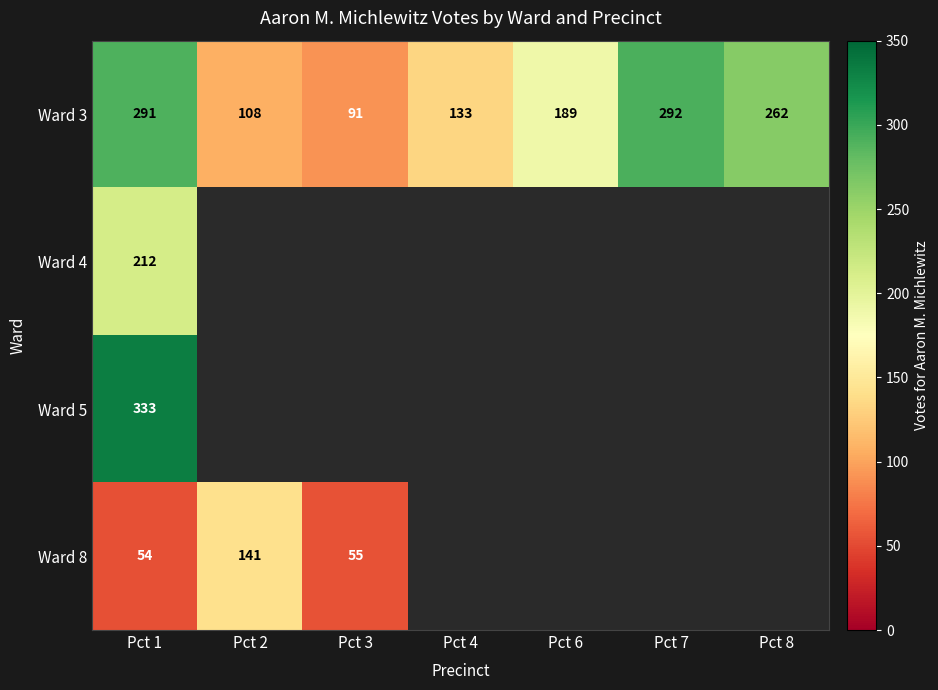

True or false: Ward 3 has a value of 288.4 at Pct 6.

False